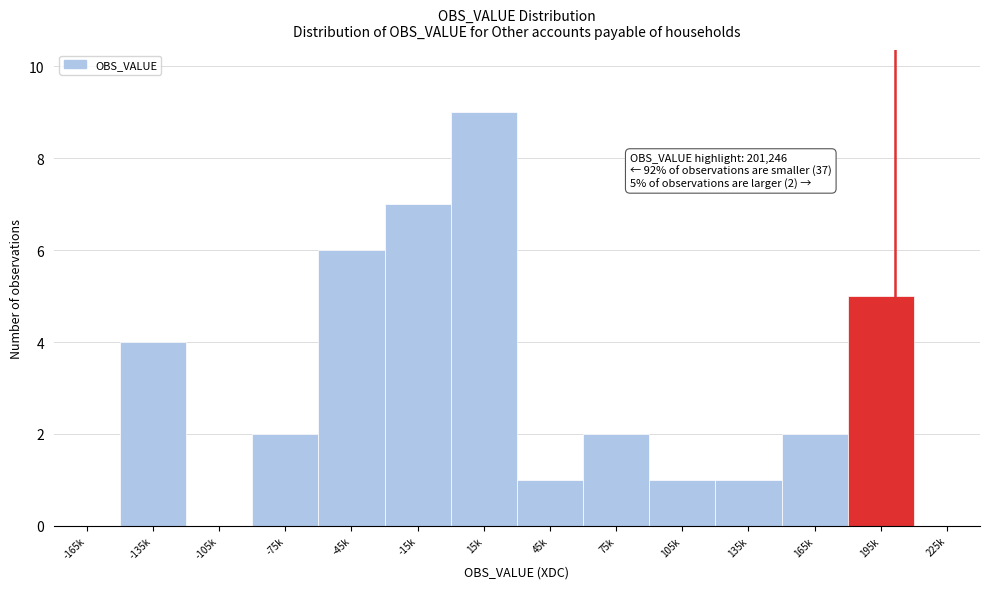

Reading right to left, extract all data points from this chart.

225k=0	195k=5	165k=2	135k=1	105k=1	75k=2	45k=1	15k=9	-15k=7	-45k=6	-75k=2	-105k=0	-135k=4	-165k=0